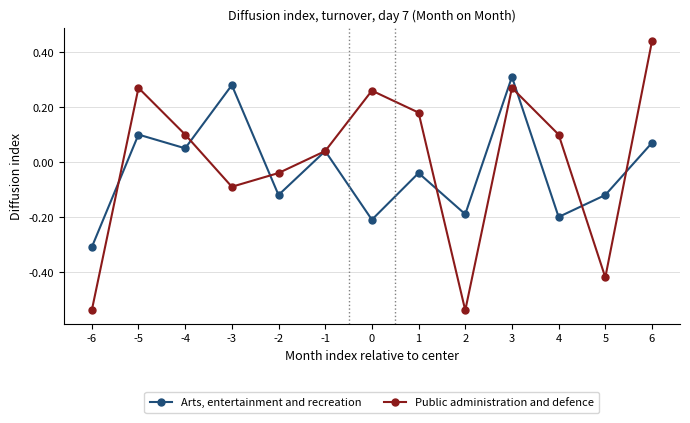

At which label does Public administration and defence first exceed 0?

-5